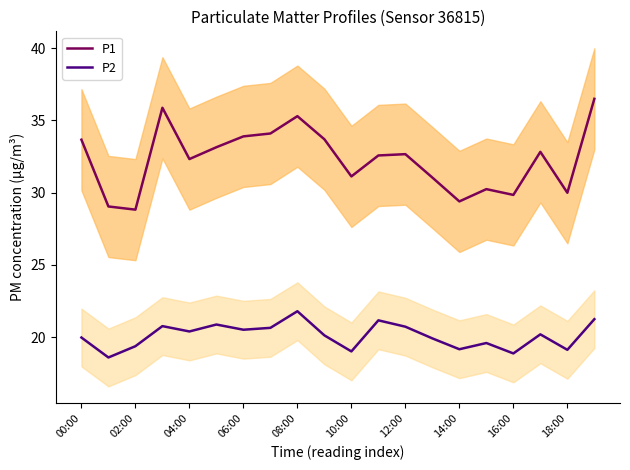

What is the maximum value shown in the chart?

36.5